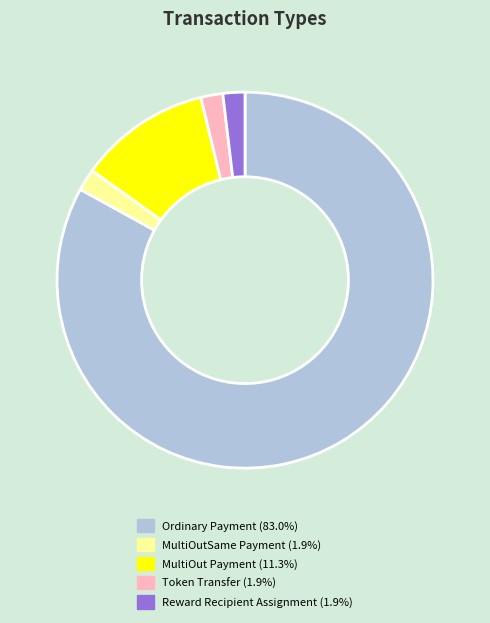

How many slices are in this pie chart?

5